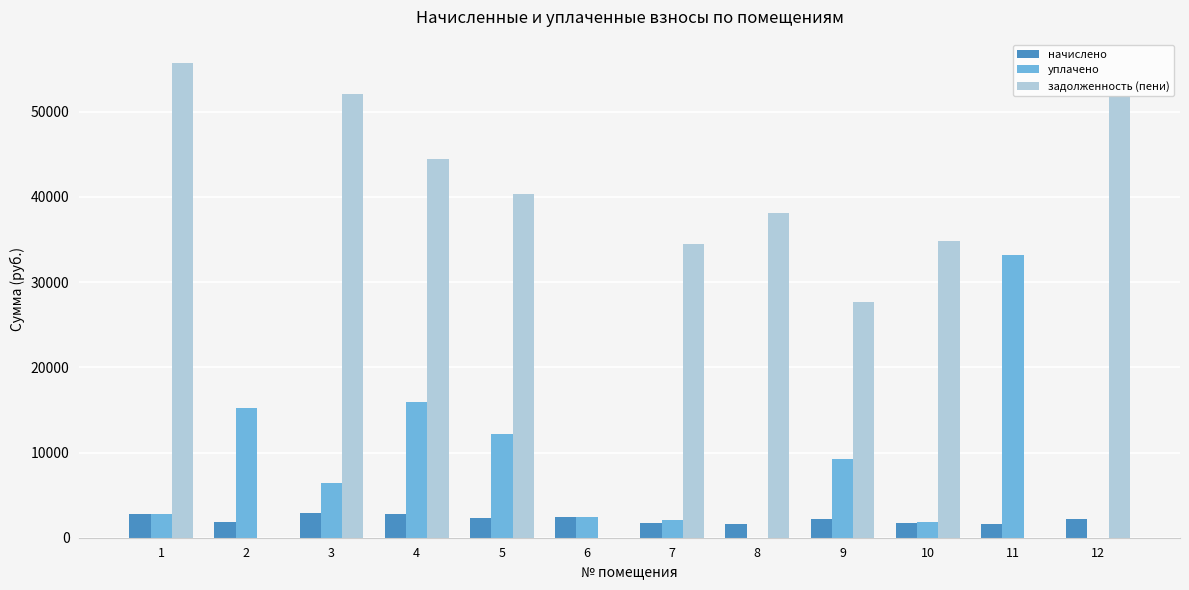

What is the total value across all series at 9?

39020.6